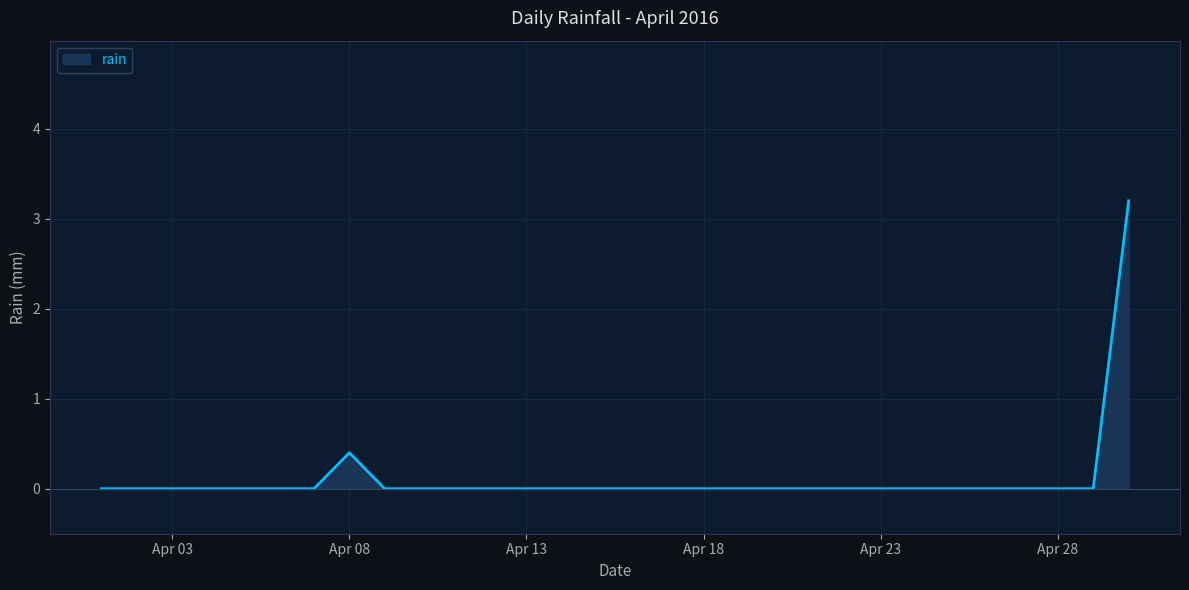

What is the average value?

0.1